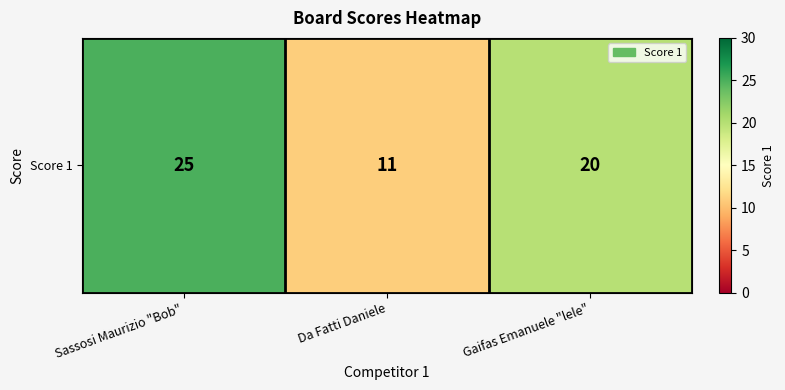

What is the difference between the maximum and minimum values?

14